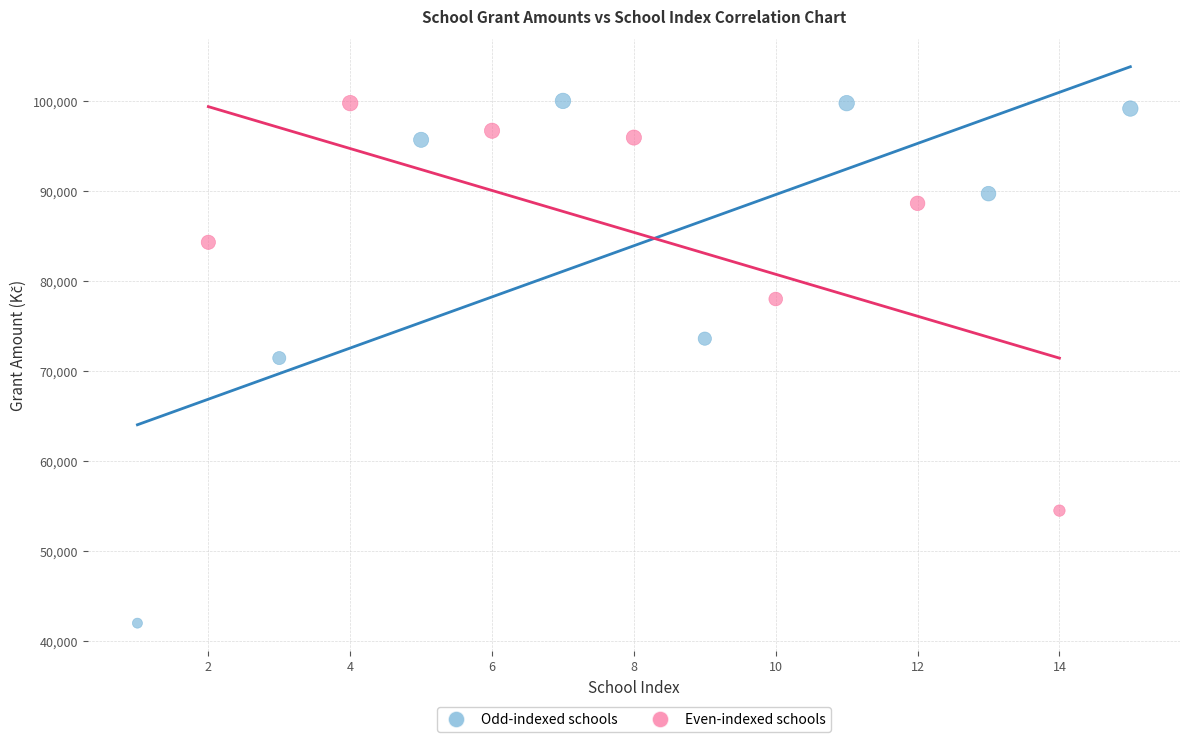

What are all the series names shown in the legend?

Odd-indexed schools, Even-indexed schools